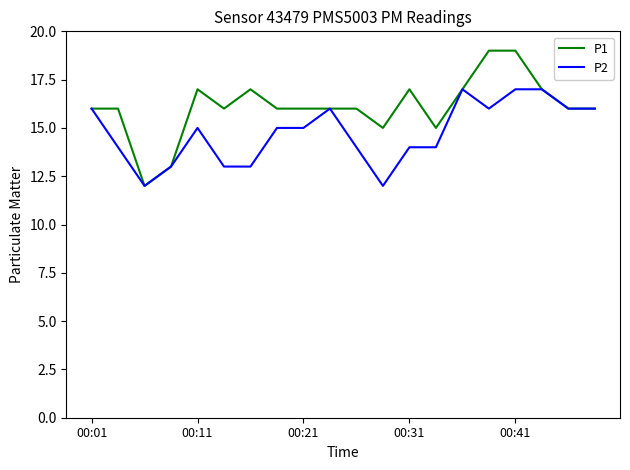

What is the minimum value shown in the chart?

12